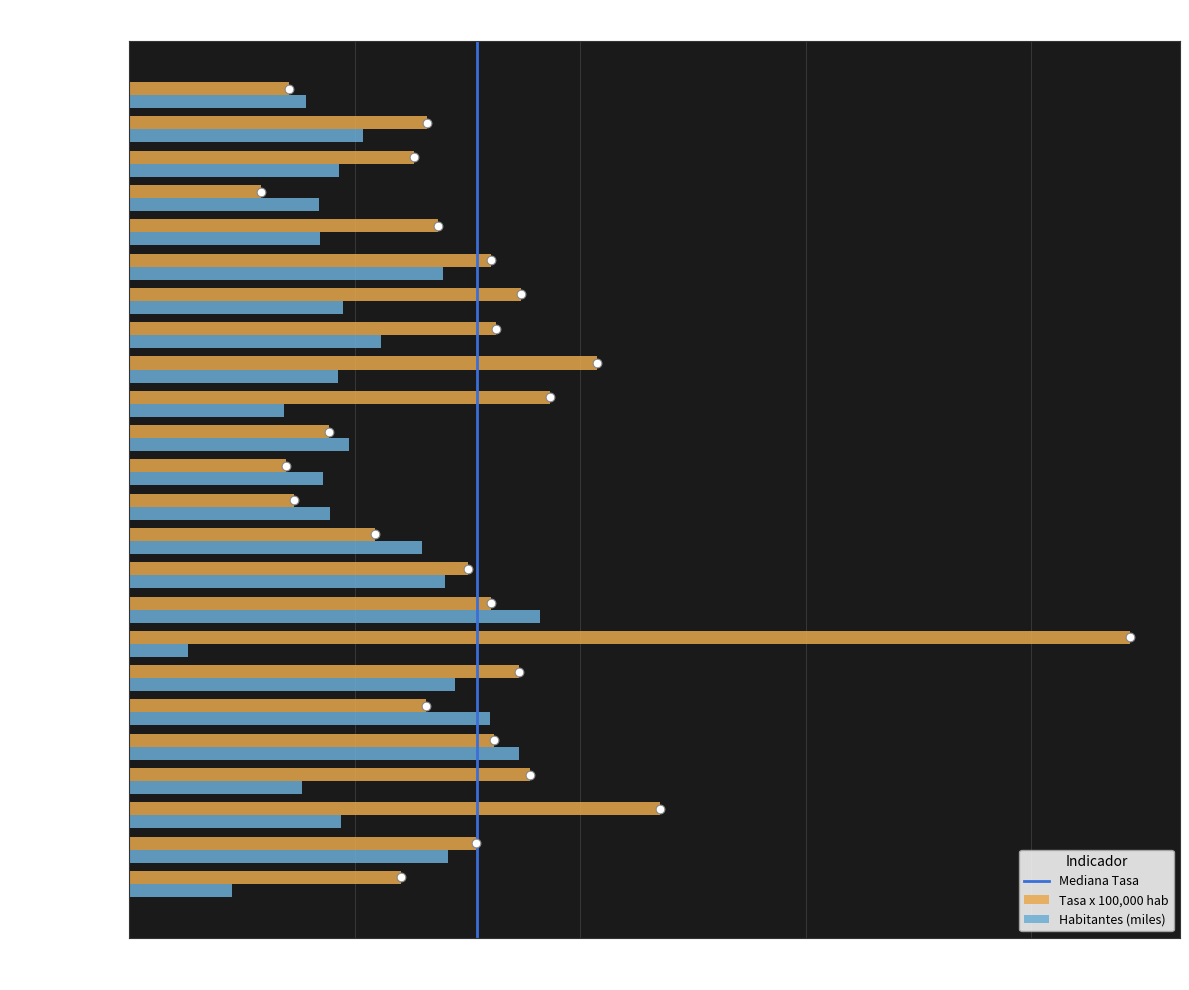

What is the lowest value of the Tasa x 100,000 hab series?

116.6